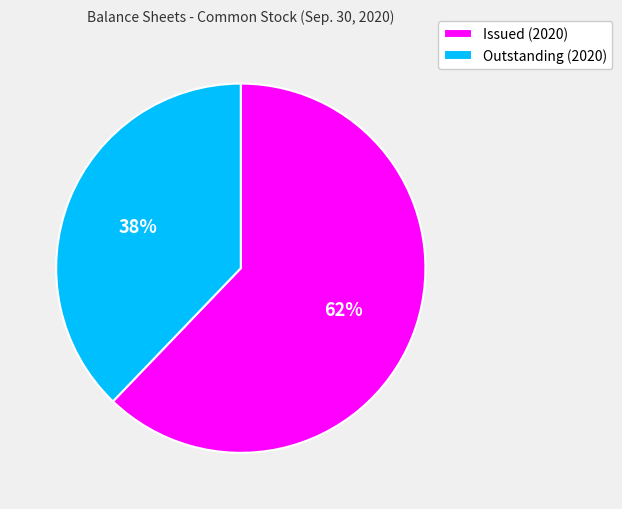

True or false: Issued (2020) accounts for 62% of the total.

True